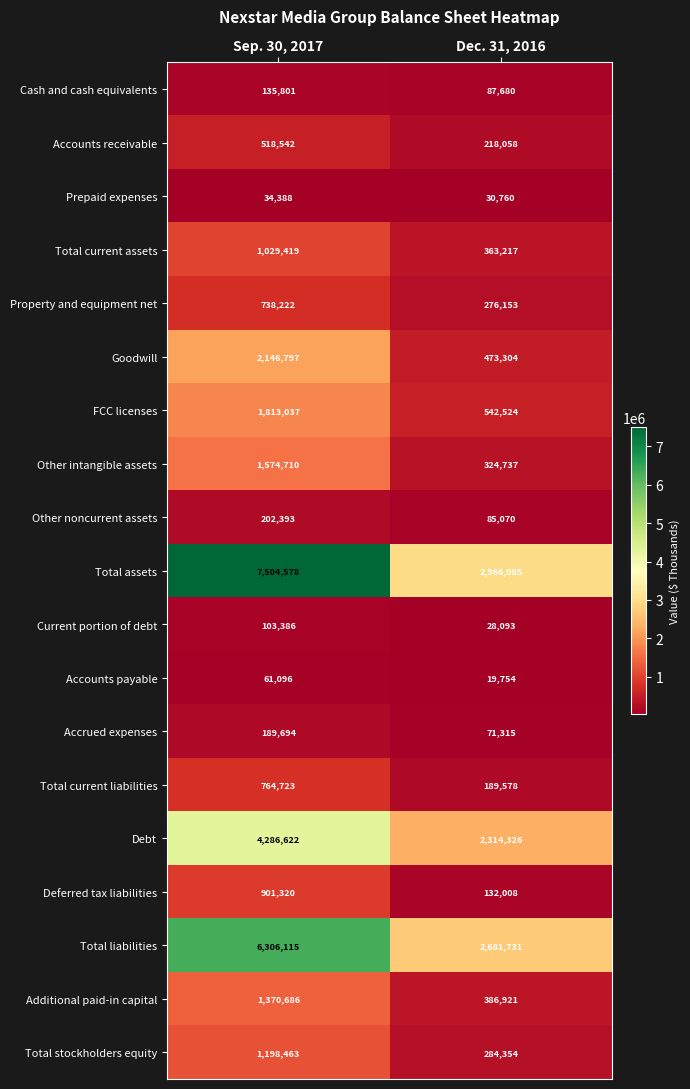

Is it true that Debt equals 904769 at Dec. 31, 2016?

False